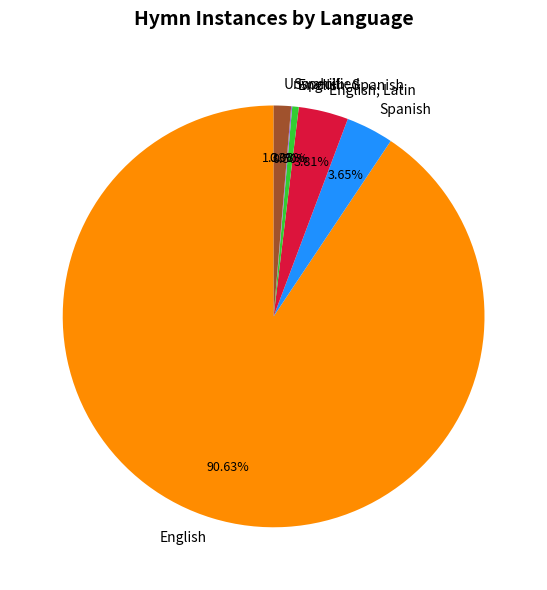

What is the ratio of the value at English; Latin to the value at Spanish?

1.0